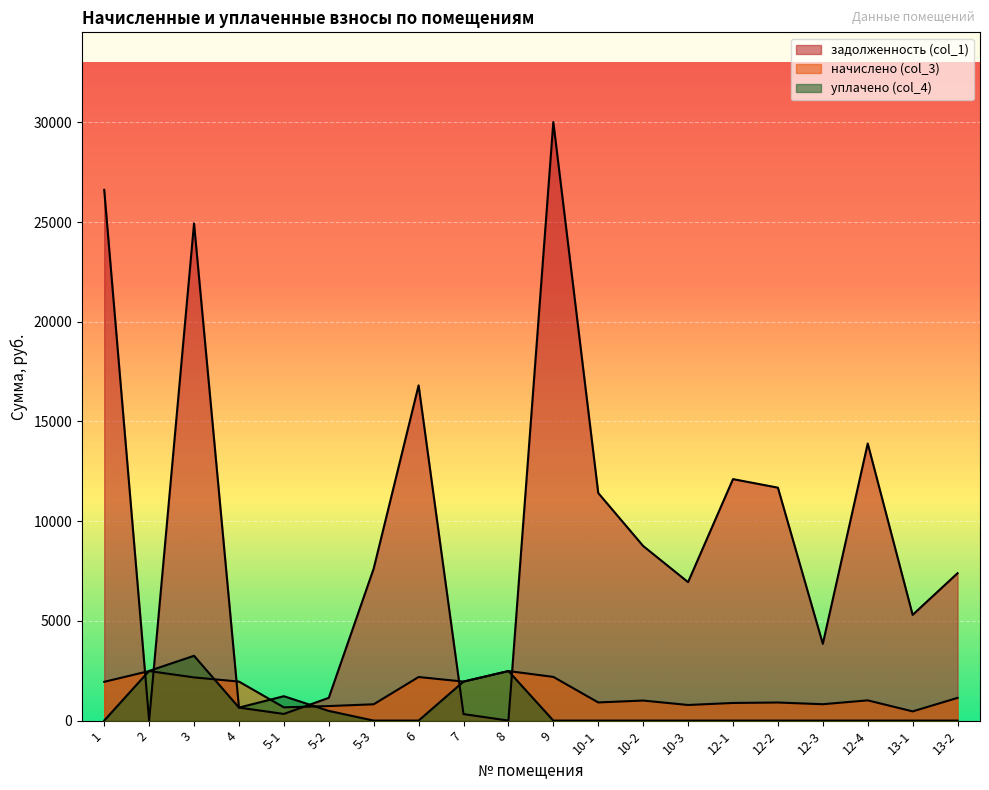

How many values in the начислено (col_3) series exceed 1014?

10